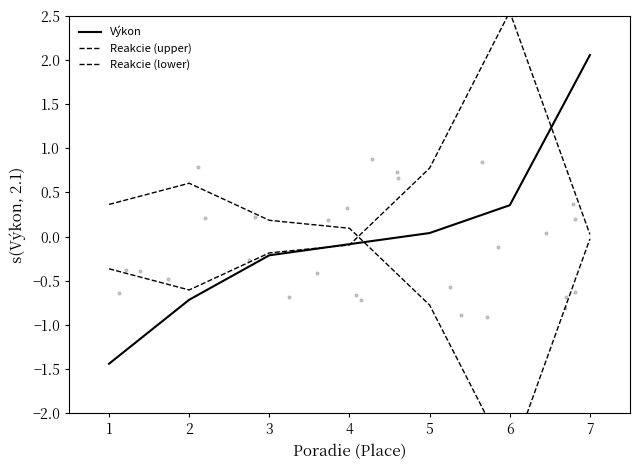

At how many categories does at least one series exceed 0?

7